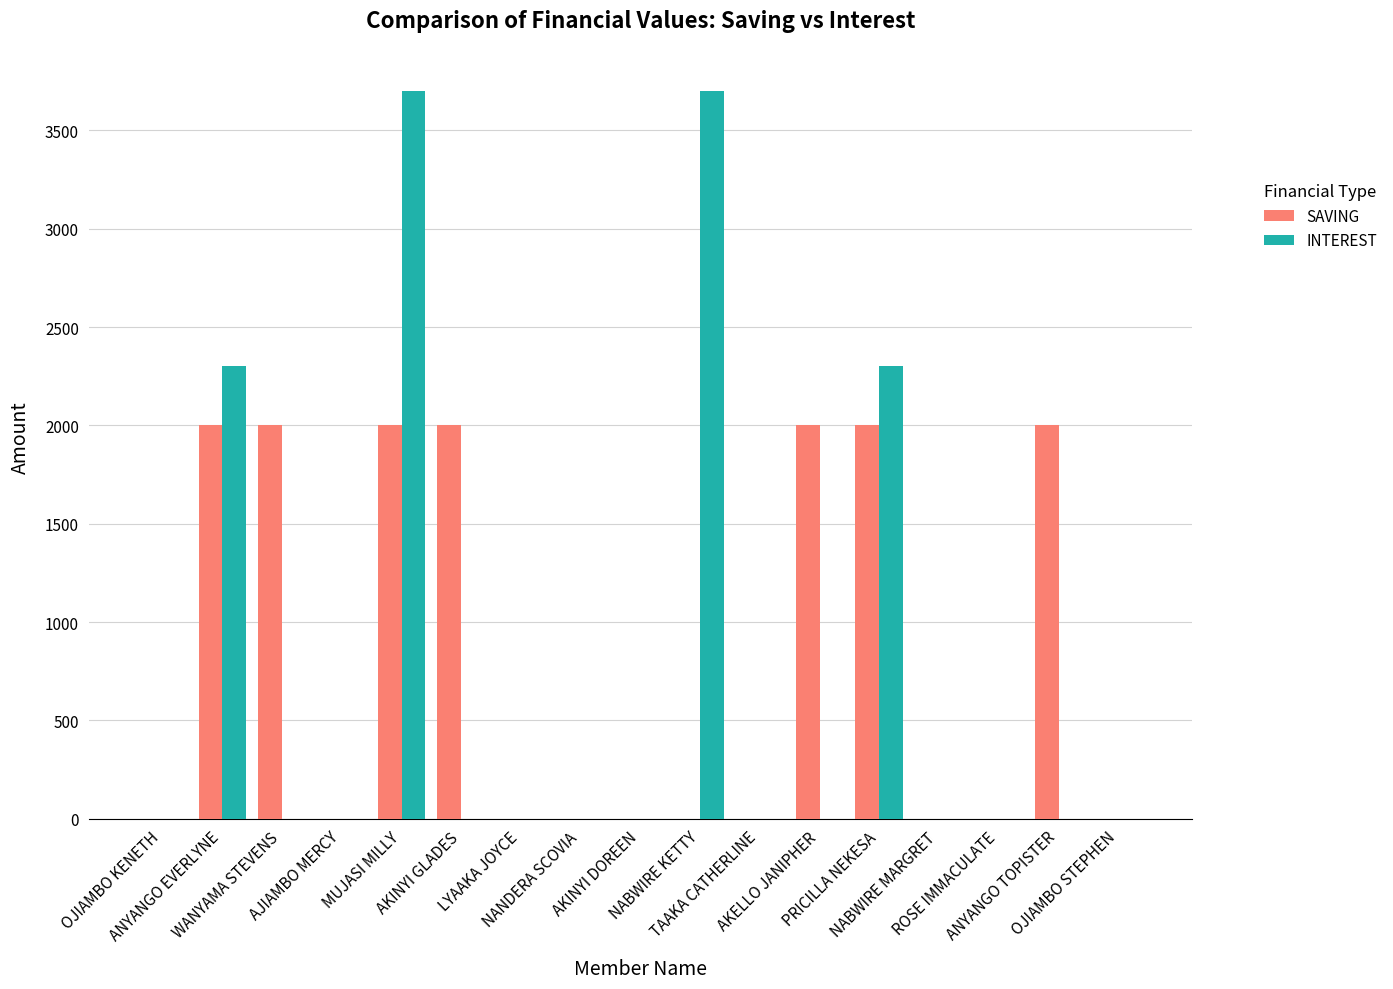

Which series has the widest spread of values?

INTEREST